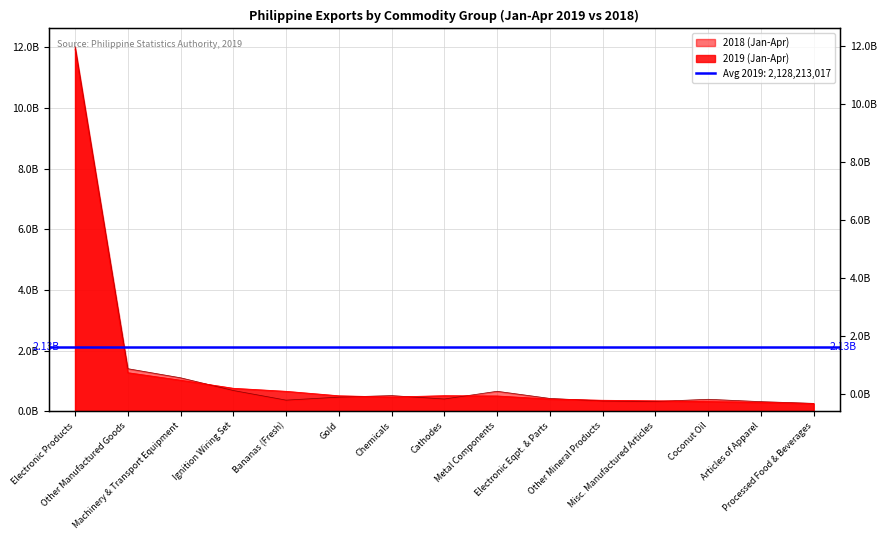

Which series has the largest range (max minus min)?

2018 (Jan-Apr)